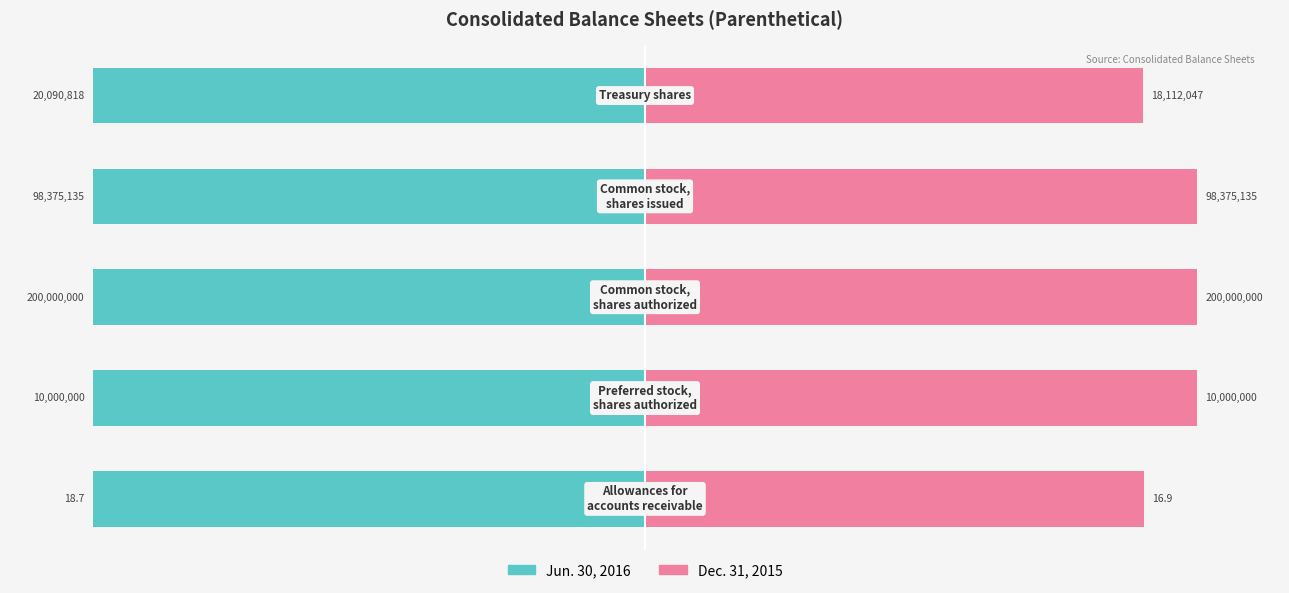

What are all the series names shown in the legend?

Jun. 30, 2016, Dec. 31, 2015